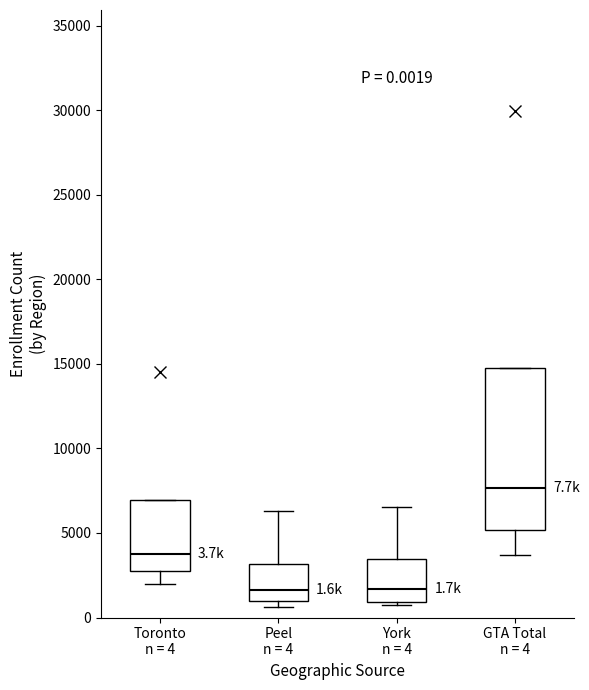

Which box has the highest median line?

GTA Total n = 4